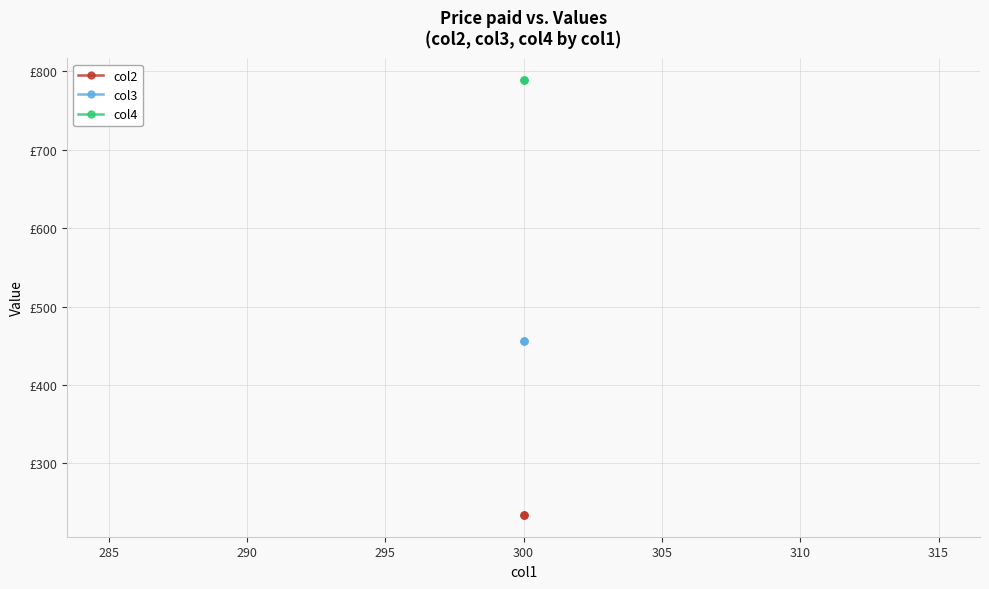

List the series in order of their overall mean, highest first.

col4, col3, col2